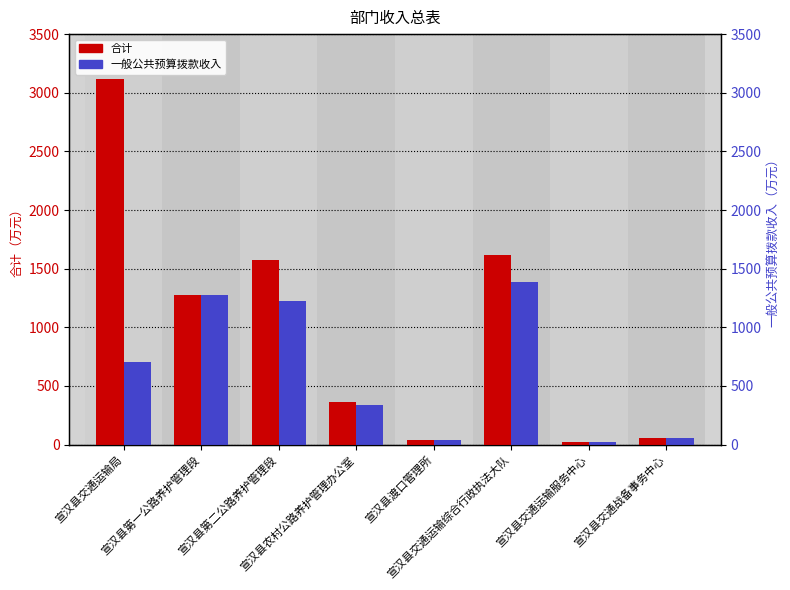

At how many categories does at least one series exceed 301?

5